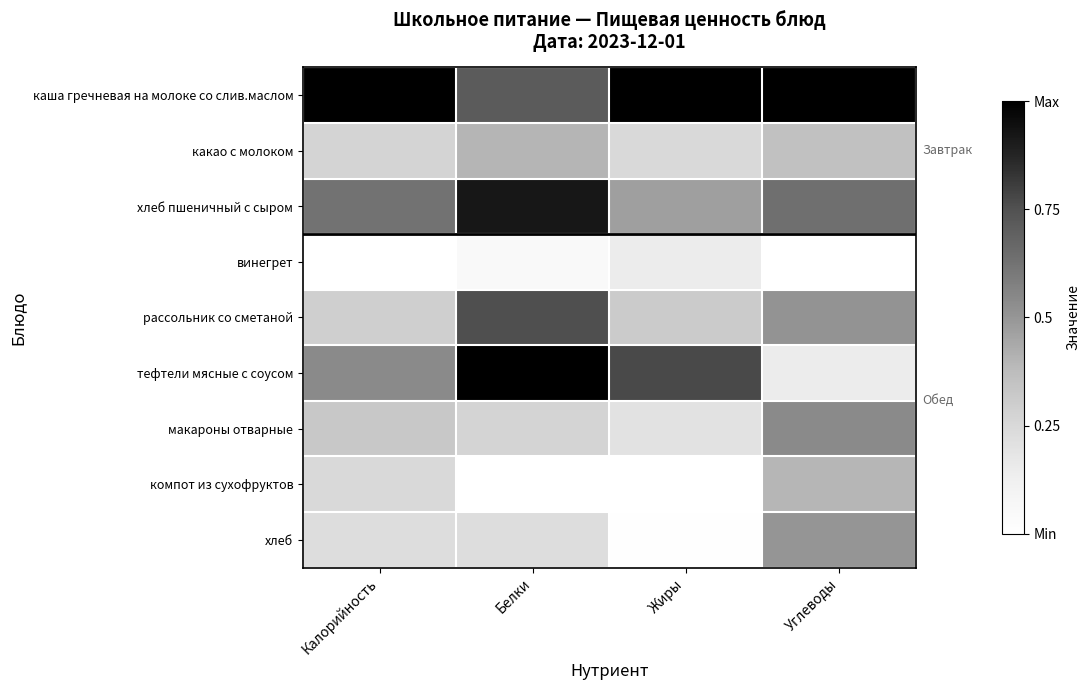

Which series has the widest spread of values?

тефтели мясные с соусом